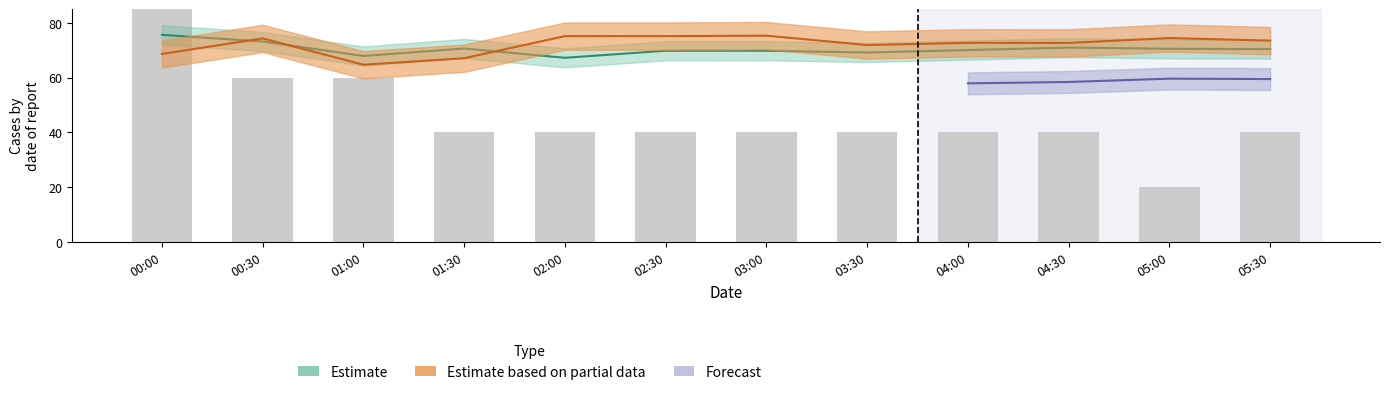

Reading left to right, extract all data points from this chart.

100.0	60.0	60.0	40.0	40.0	40.0	40.0	40.0	40.0	40.0	20.0	40.0